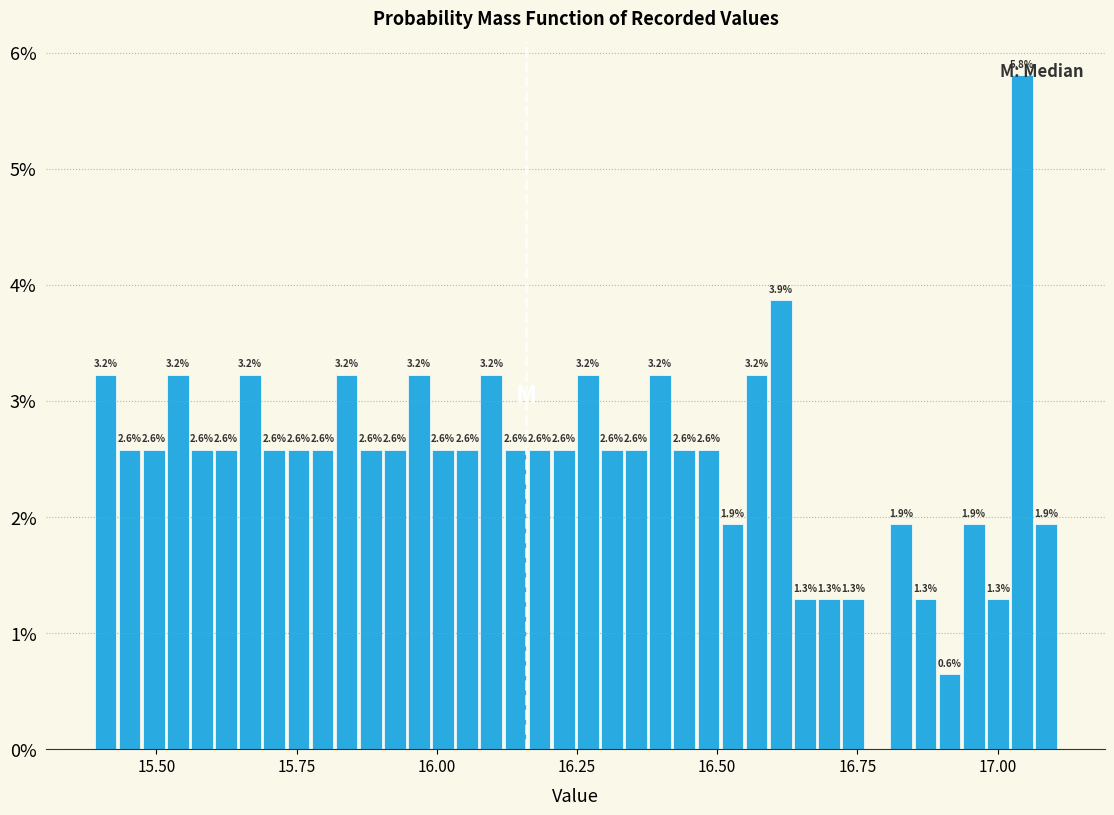

Around what value on the x-axis is the tallest bar? Give the approximate position of its centre, as read against the axis.

17.05